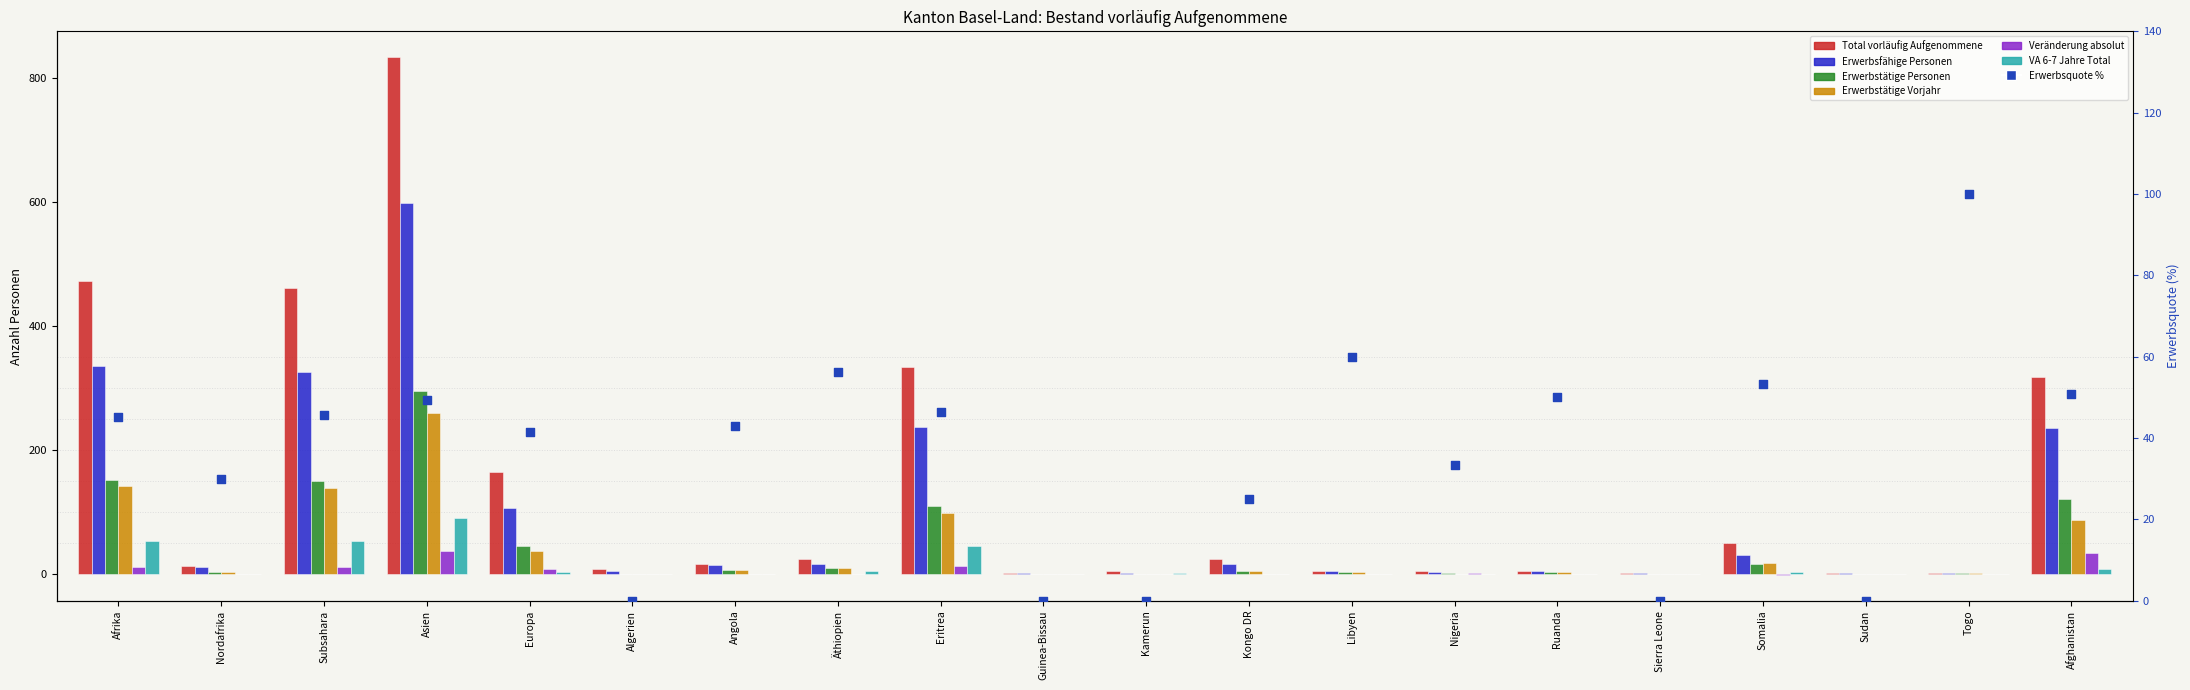

Which series has the largest total across all categories?

Total vorläufig Aufgenommene